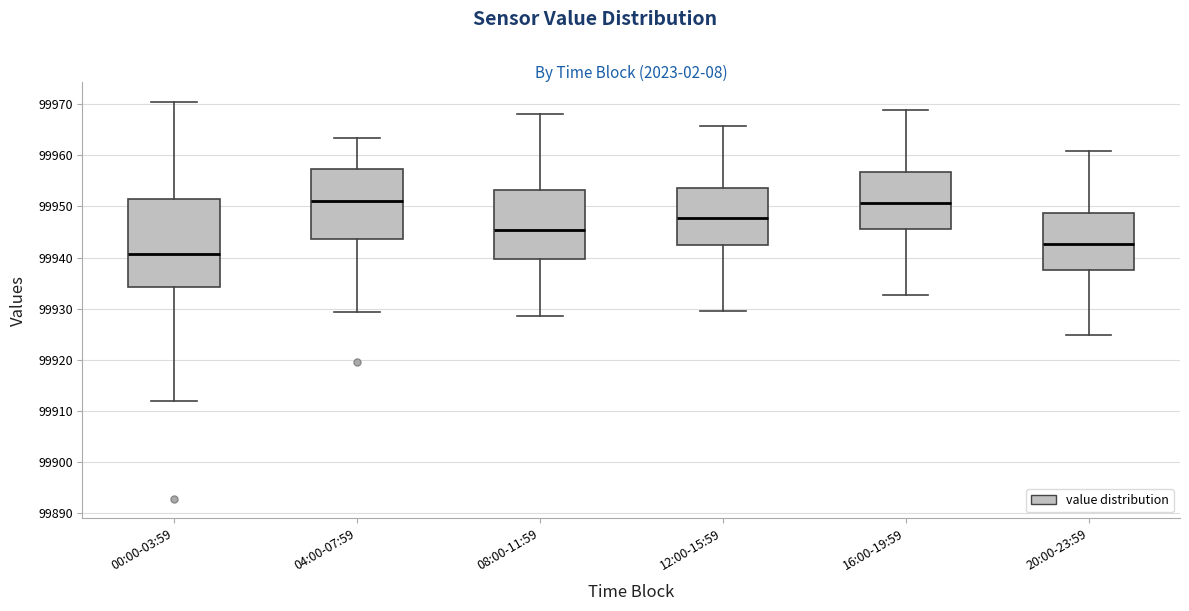

Which box is the tallest, from its lower edge to its upper edge?

00:00-03:59